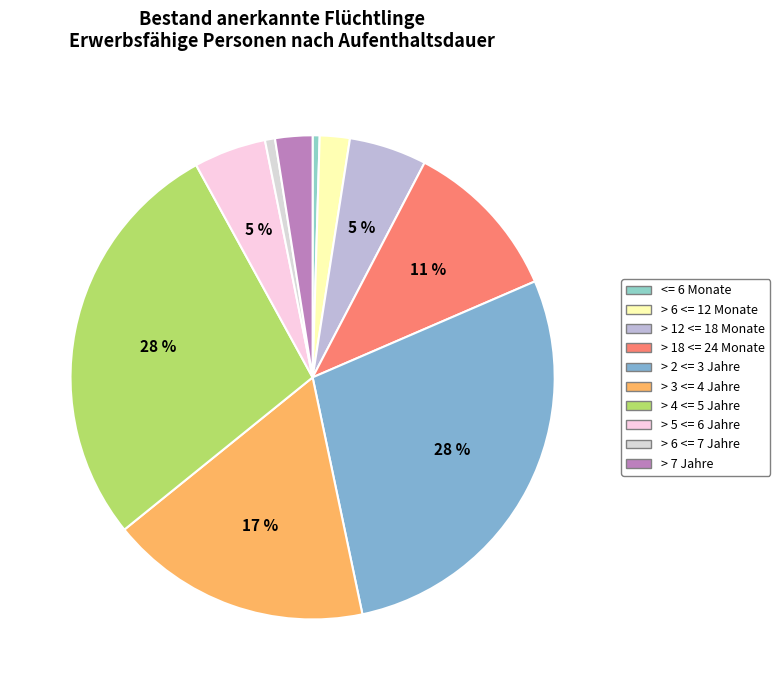

What percentage is the > 12 <= 18 Monate slice, to the nearest percent?

5%